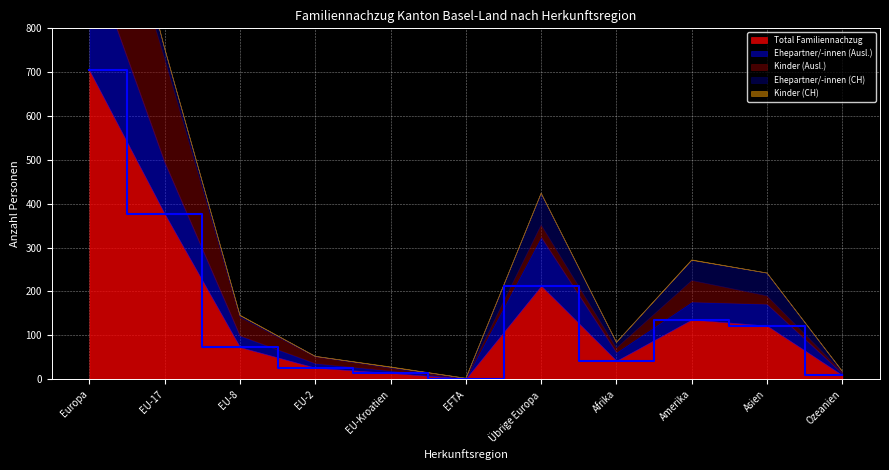

Reading left to right, extract all data points from this chart.

Total Familiennachzug: 704	377	73	26	14	1	213	42	136	122	9
Ehepartner/-innen (Ausl.): 270	118	26	10	5	0	111	19	40	49	4
Kinder (Ausl.): 327	236	42	15	6	0	28	10	49	19	3
Ehepartner/-innen (CH): 103	23	4	1	2	1	72	13	46	52	2
Kinder (CH): 2	0	1	0	1	0	0	0	1	0	0